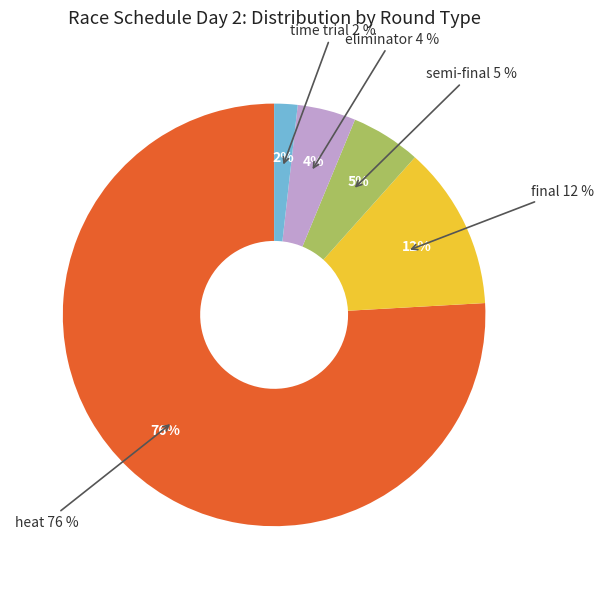

Which slice is the largest?

heat